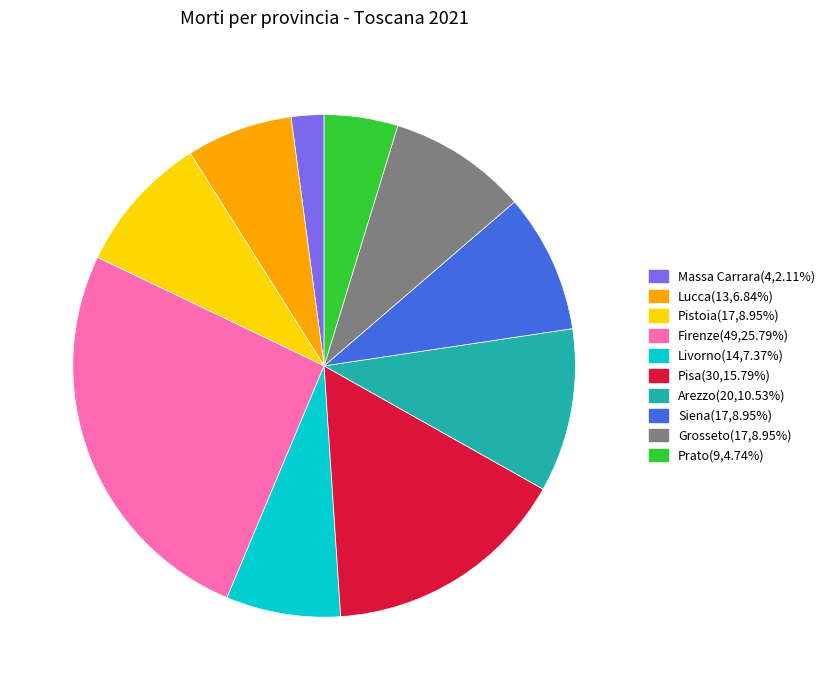

Is there any slice that represents more than half of the pie?

No